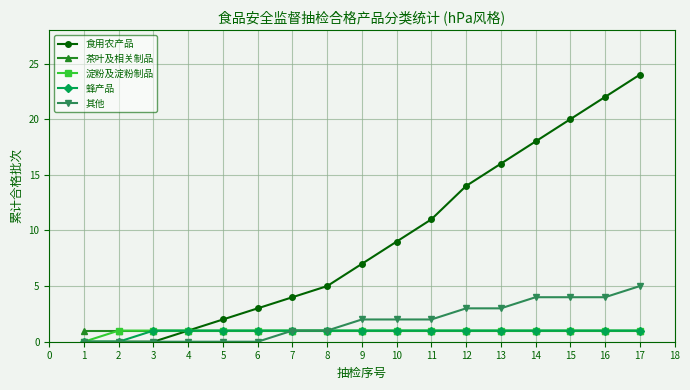

The value of 茶叶及相关制品 at 16 is 0. True or false?

False